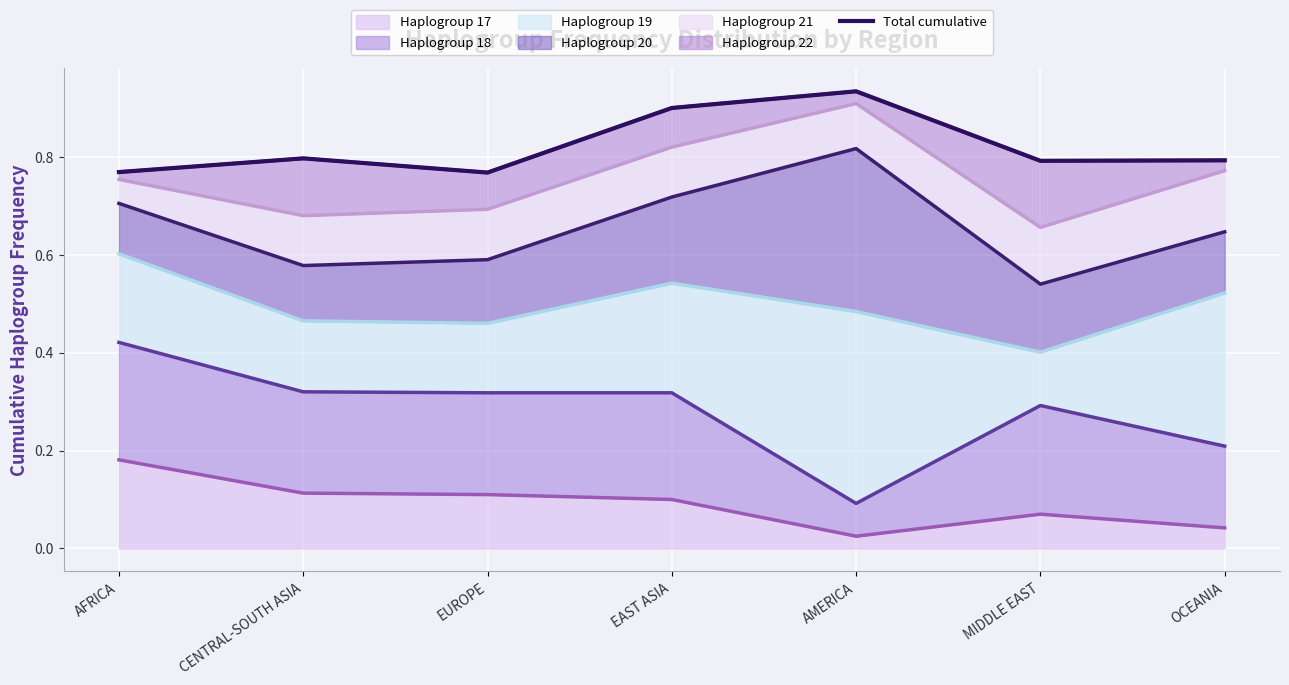

What is the difference between the maximum and minimum values?

0.2